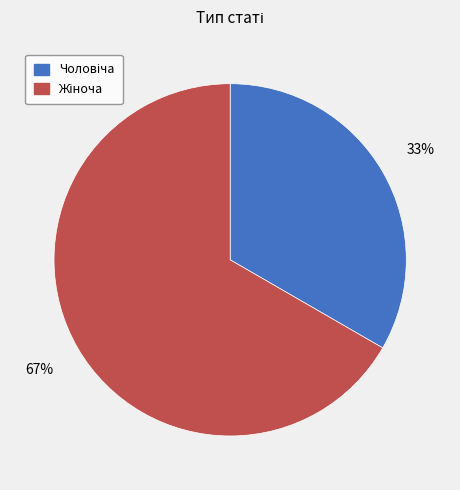

Does any single category account for the majority?

Yes